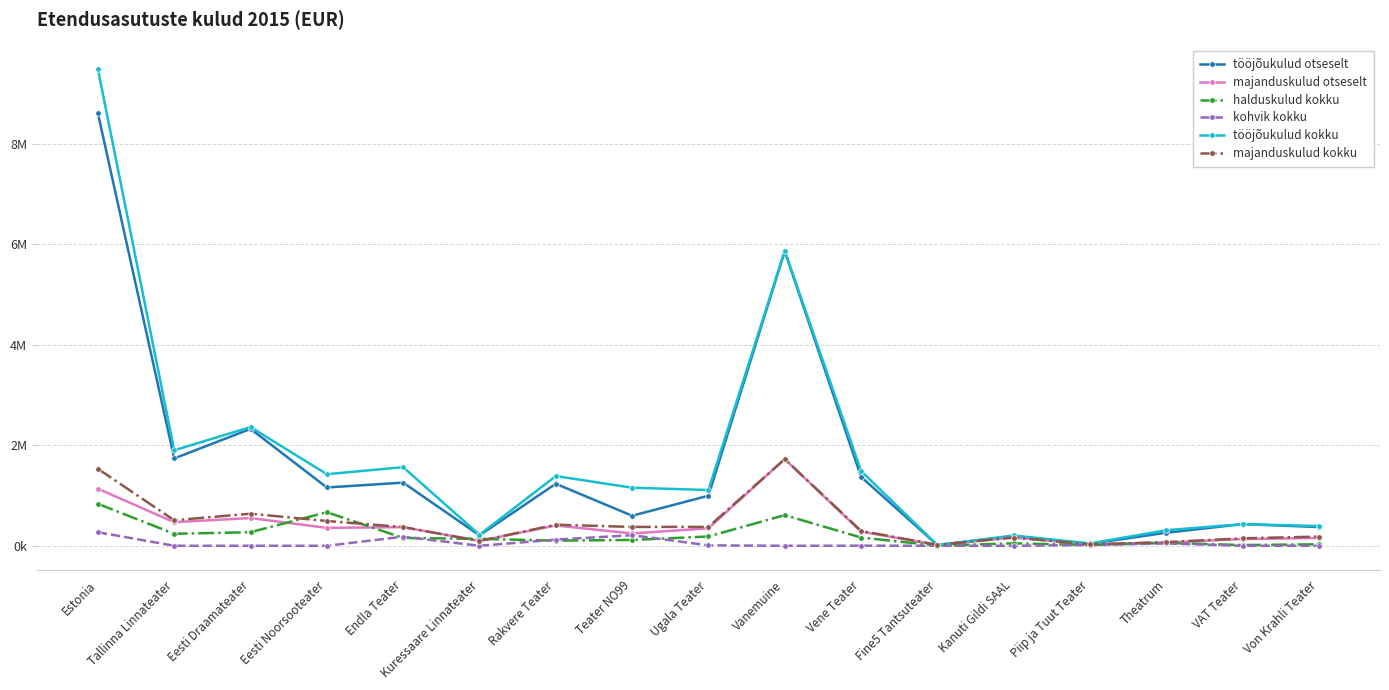

Is this an area chart (filled region under the line)?

No